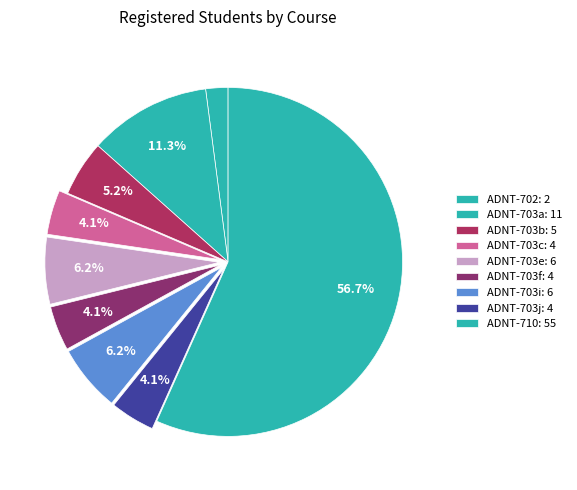

How many slices are in this pie chart?

9